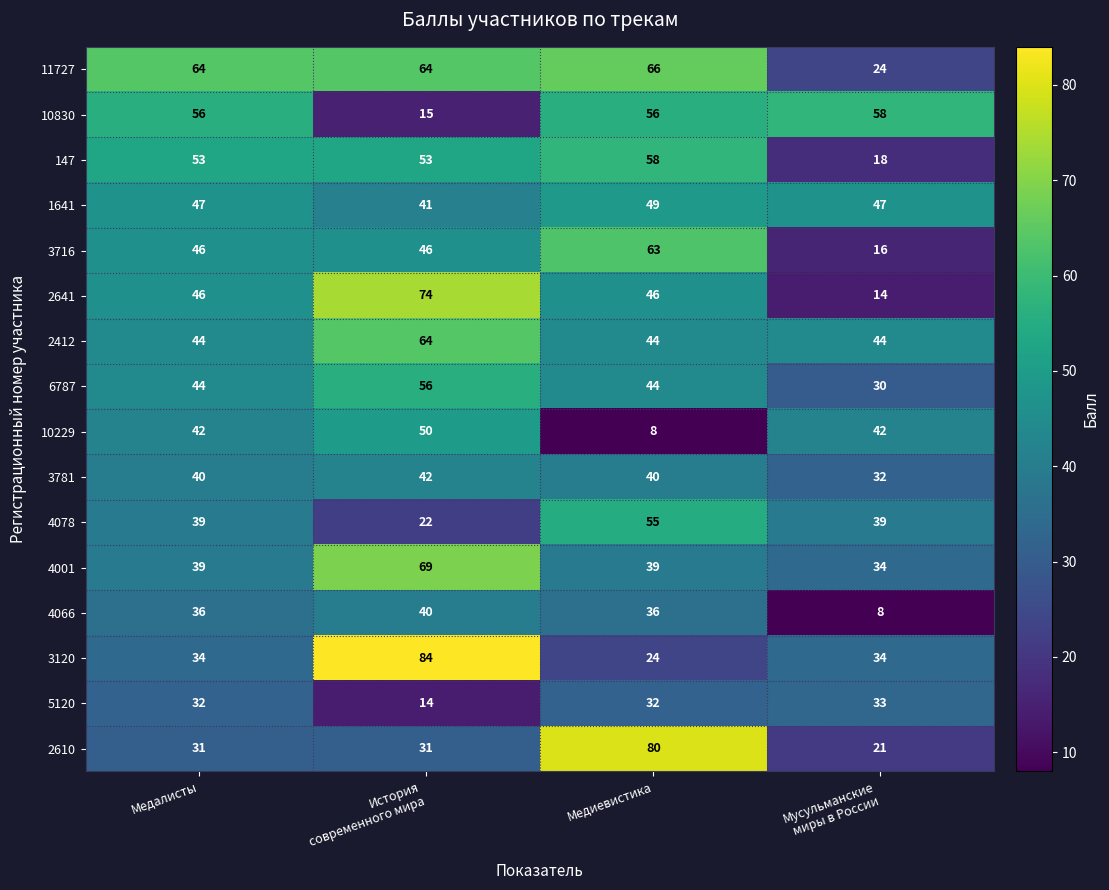

What is the difference between the highest and lowest values at Медиевистика?

72